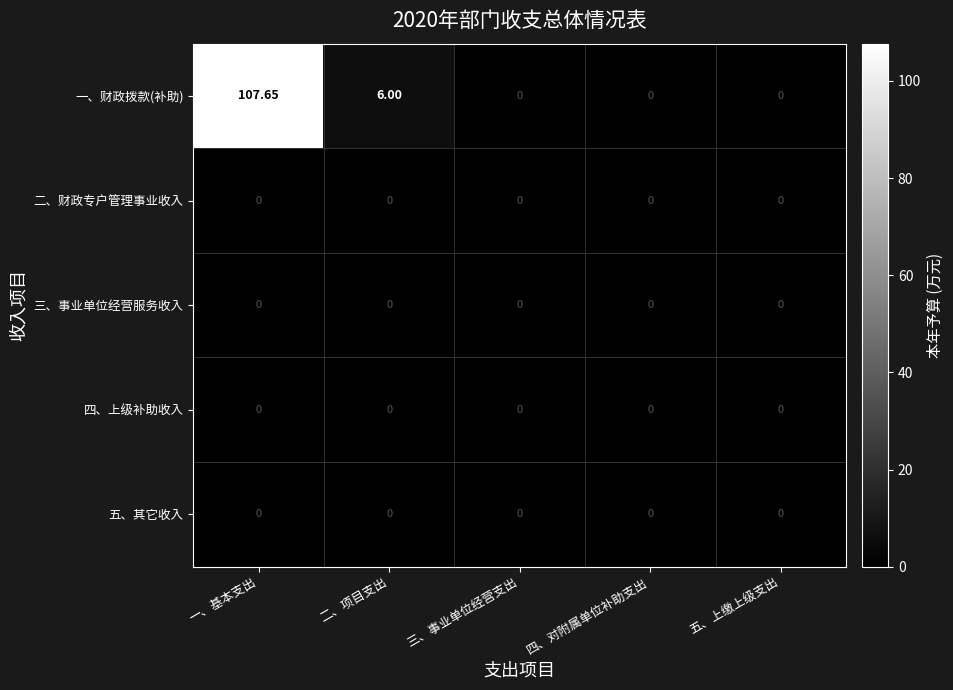

At which category is the sum across all series the highest?

一、基本支出